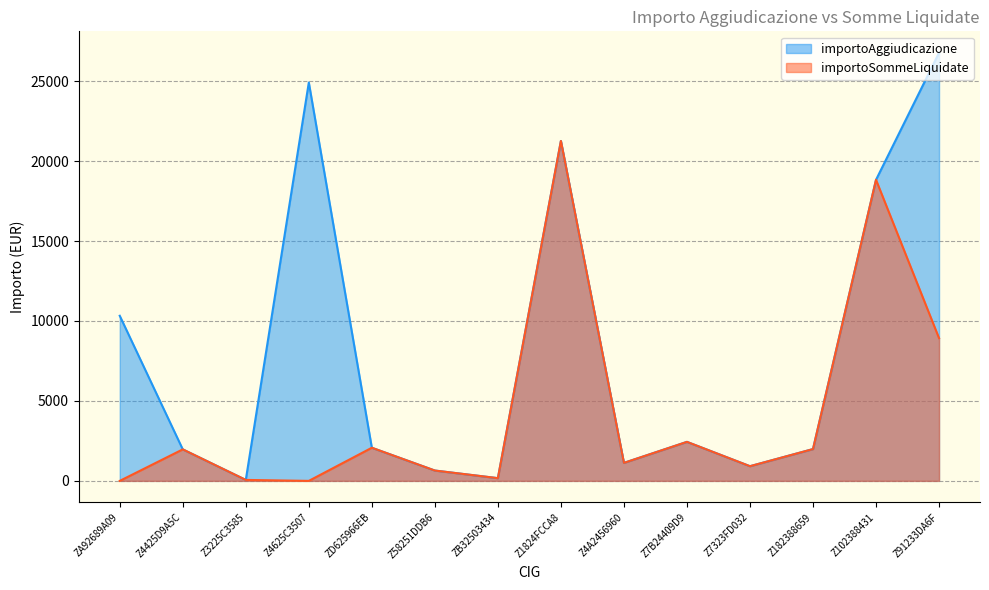

Does the chart have visible grid lines?

Yes